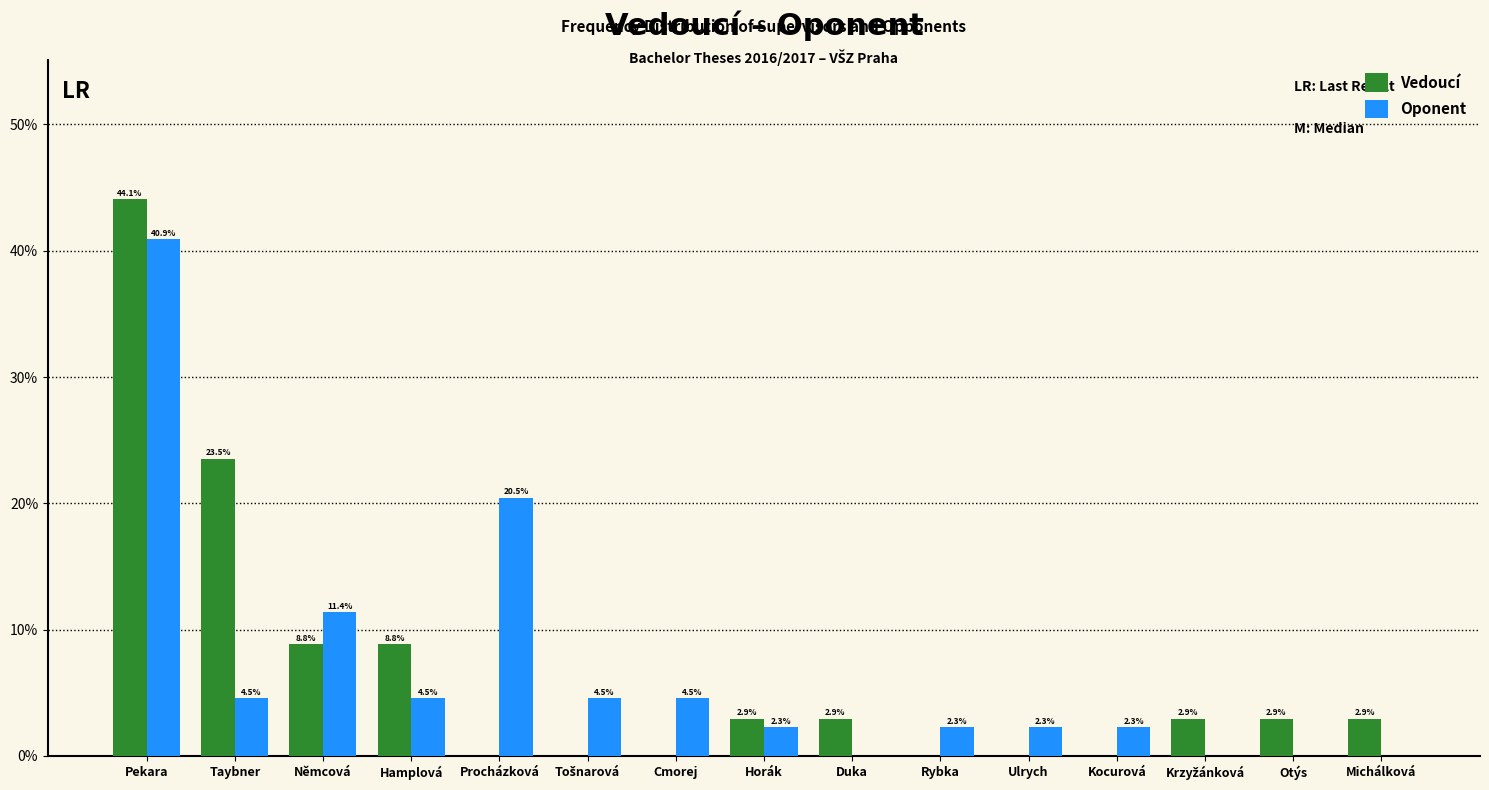

At which label is Vedoucí closest to 22?

Taybner